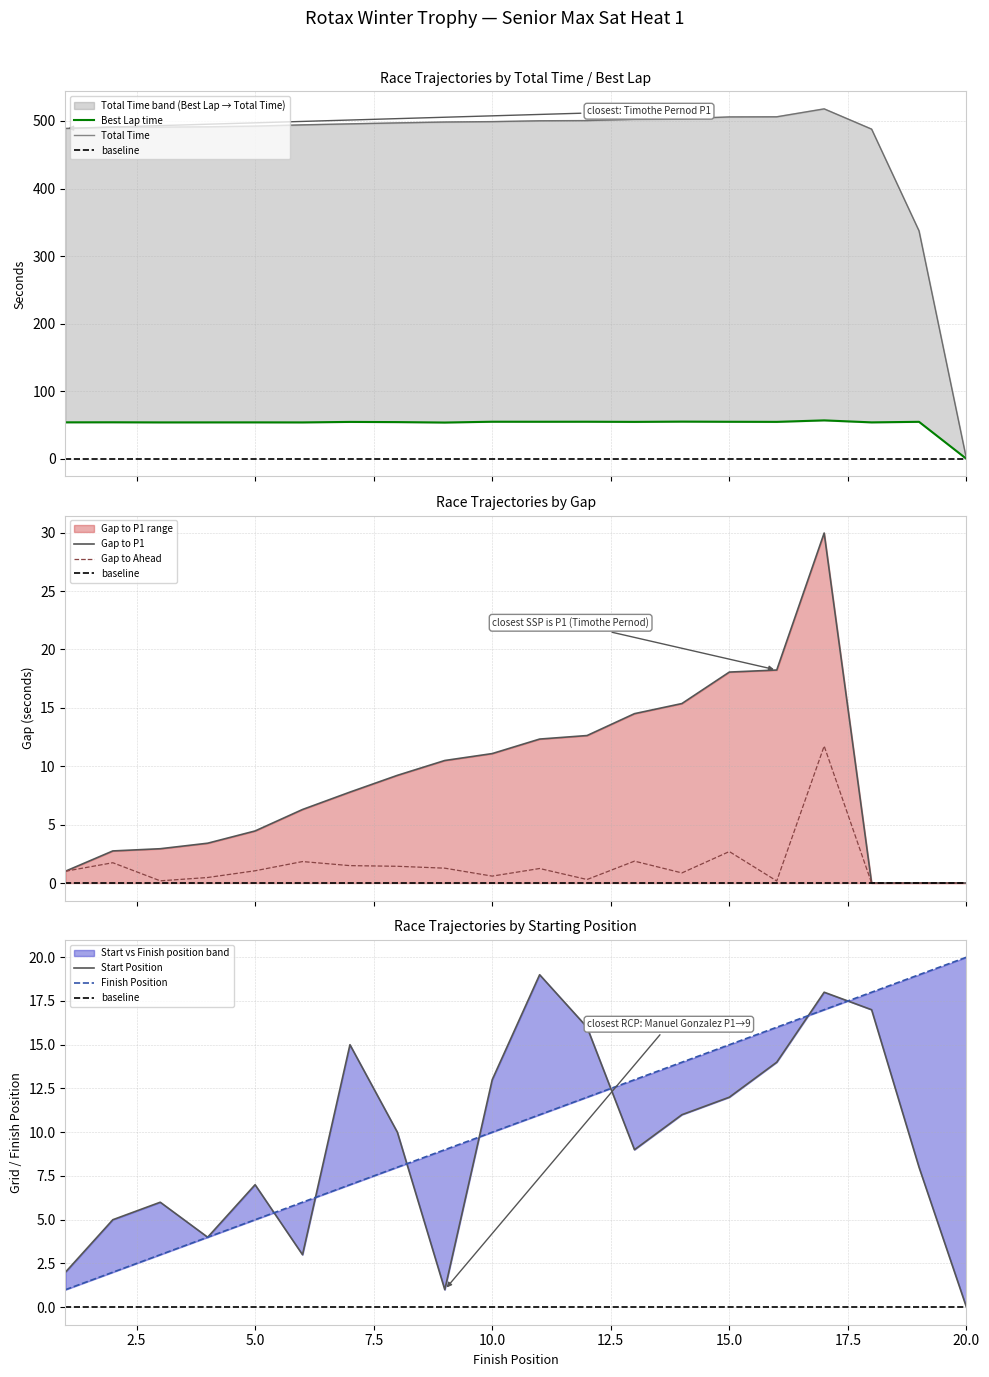

Which label corresponds to the largest value in the chart?

17